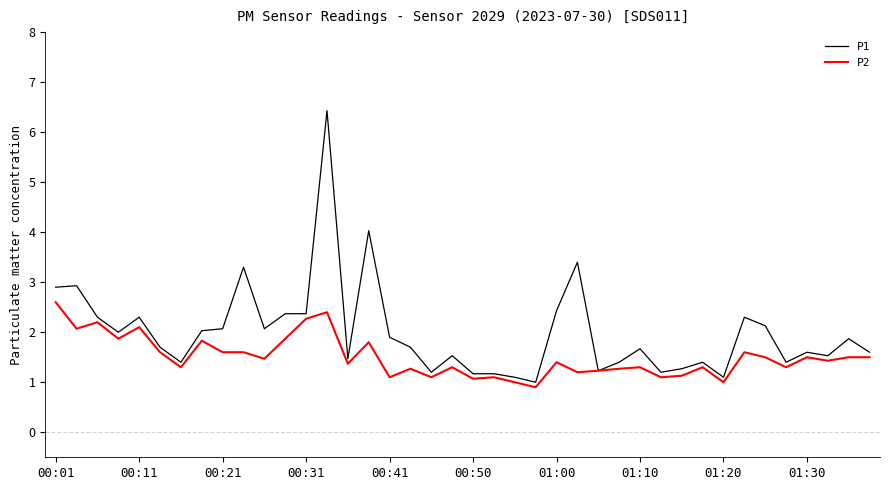

What is the minimum value for P1?

1.0